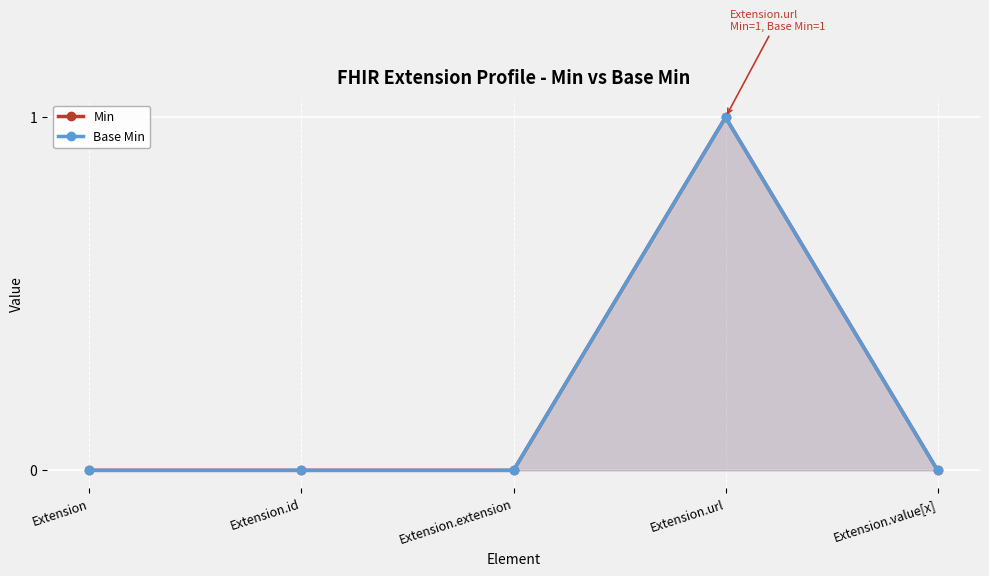

Reading left to right, extract all data points from this chart.

Min: Extension=0	Extension.id=0	Extension.extension=0	Extension.url=1	Extension.value[x]=0
Base Min: Extension=0	Extension.id=0	Extension.extension=0	Extension.url=1	Extension.value[x]=0